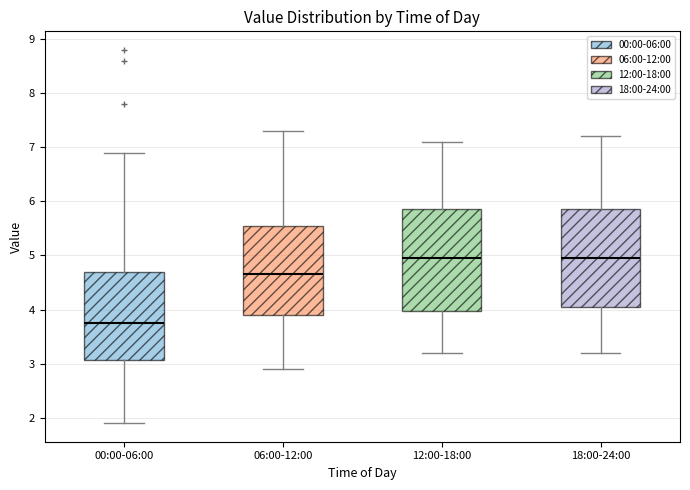

Reading left to right, read every box against the y-axis: the position of its median line, the range the box covers, and the ends of its whiskers. The values are not printed on the chart, so give them approximately, as read against the axis.

00:00-06:00: median 3.8, box 3.1 to 4.7, whiskers 1.9 to 6.9
06:00-12:00: median 4.7, box 3.9 to 5.6, whiskers 2.9 to 7.3
12:00-18:00: median 5.0, box 4.0 to 5.9, whiskers 3.2 to 7.1
18:00-24:00: median 5.0, box 4.1 to 5.9, whiskers 3.2 to 7.2